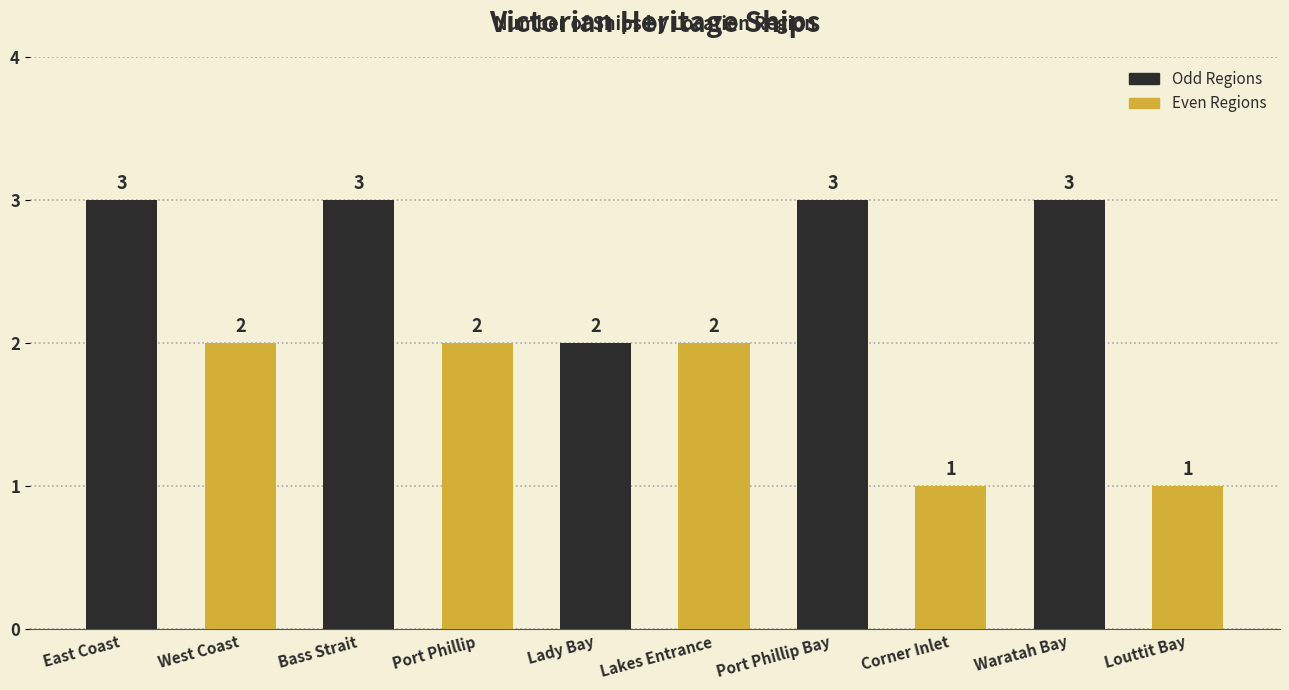

What is the sum of the values at Port Phillip Bay and East Coast?

6